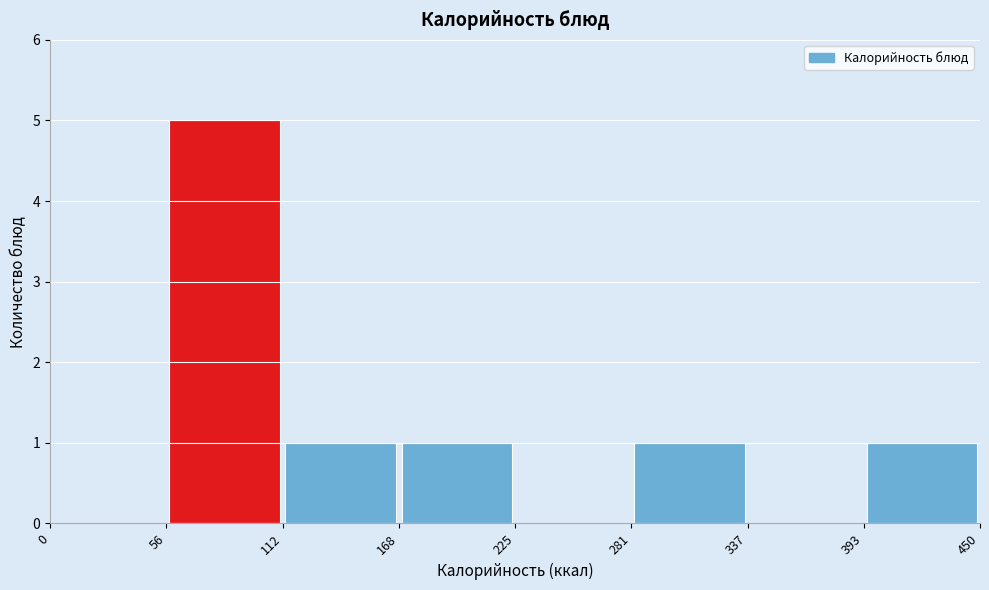

Reading left to right, transcribe this chart: for each bar, give the range it covers on the x-axis and its height. The values are not printed on the chart, so give them approximately, as read against the axis.

0 to 56: 0
56 to 112: 5
112 to 168: 1
168 to 225: 1
225 to 281: 0
281 to 337: 1
337 to 393: 0
393 to 450: 1